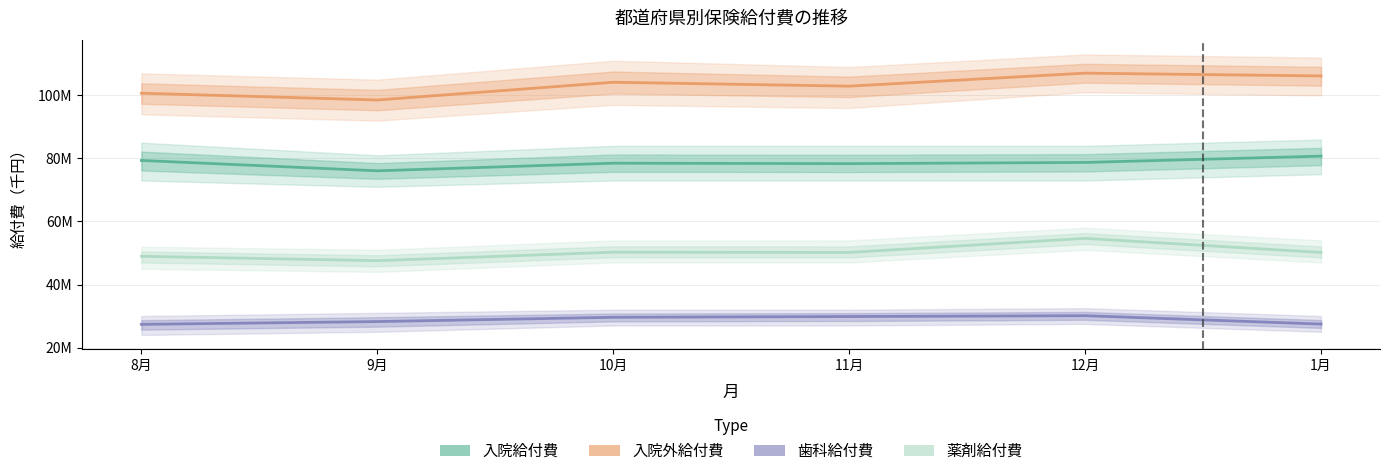

What is the difference between the second highest and minimum values in the 薬剤給付費 series?

2687800.1